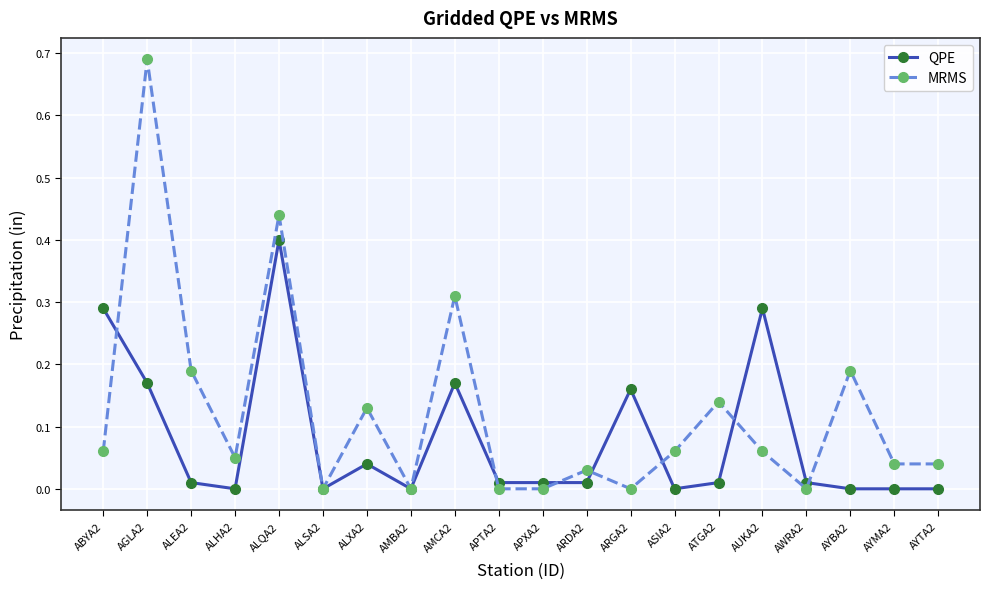

True or false: QPE has a value of -0.2 at AYTA2.

False